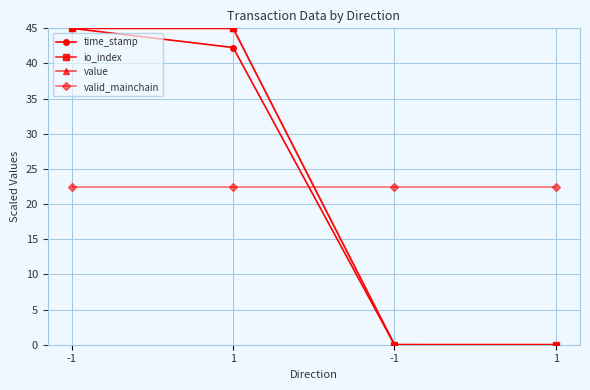

What is the value of the io_index point at the 1st from the left?

45.0